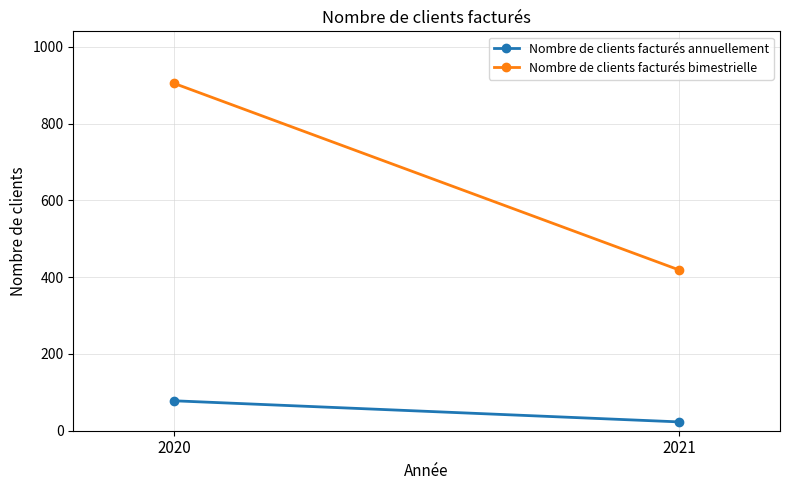

The value of Nombre de clients facturés annuellement at 2021 is 6. True or false?

False